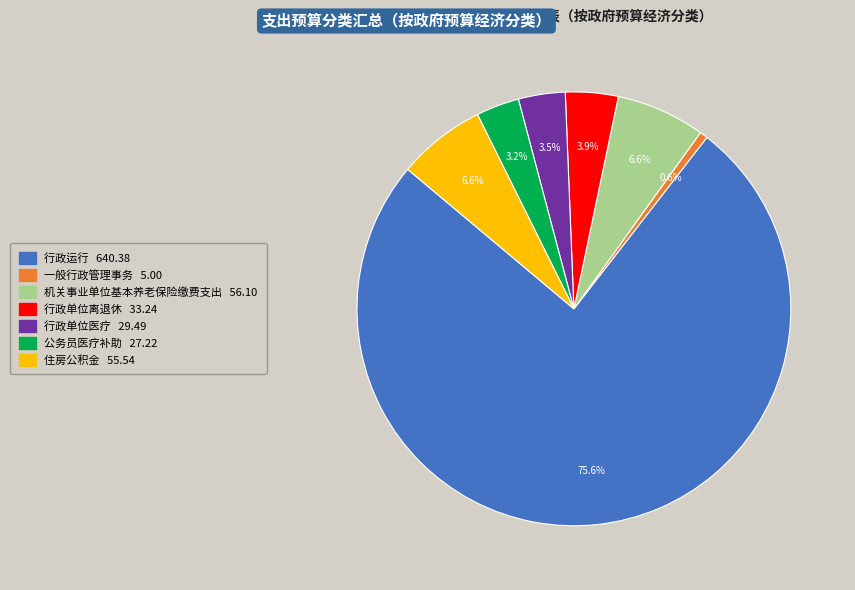

How many slices are in this pie chart?

7